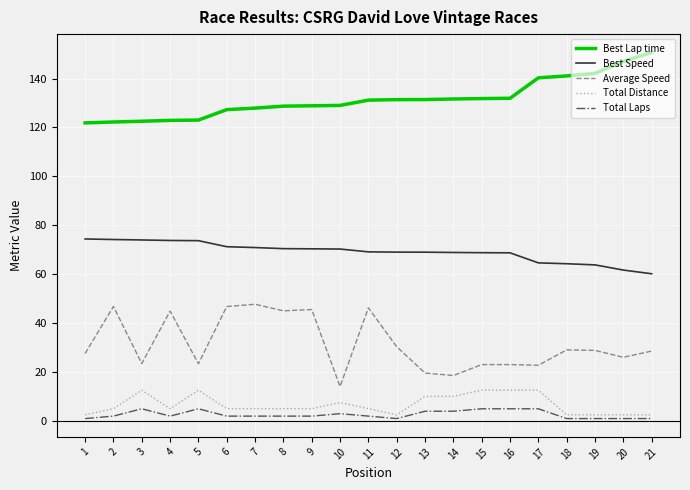

Is it true that Best Lap time equals 127.9 at 7?

True